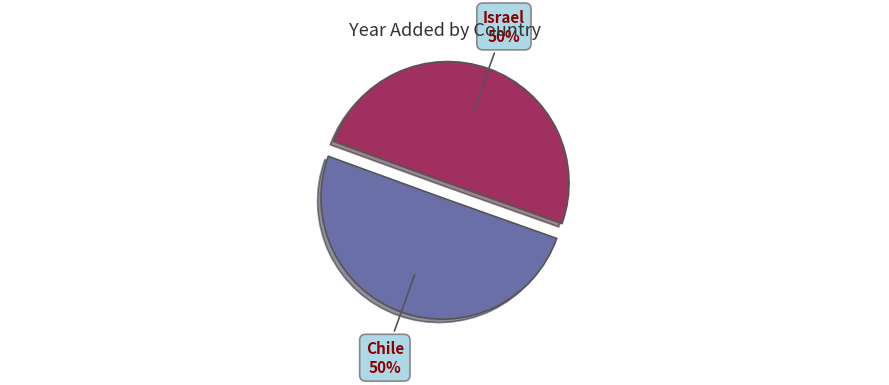

To the nearest percent, what is the average slice percentage?

50%